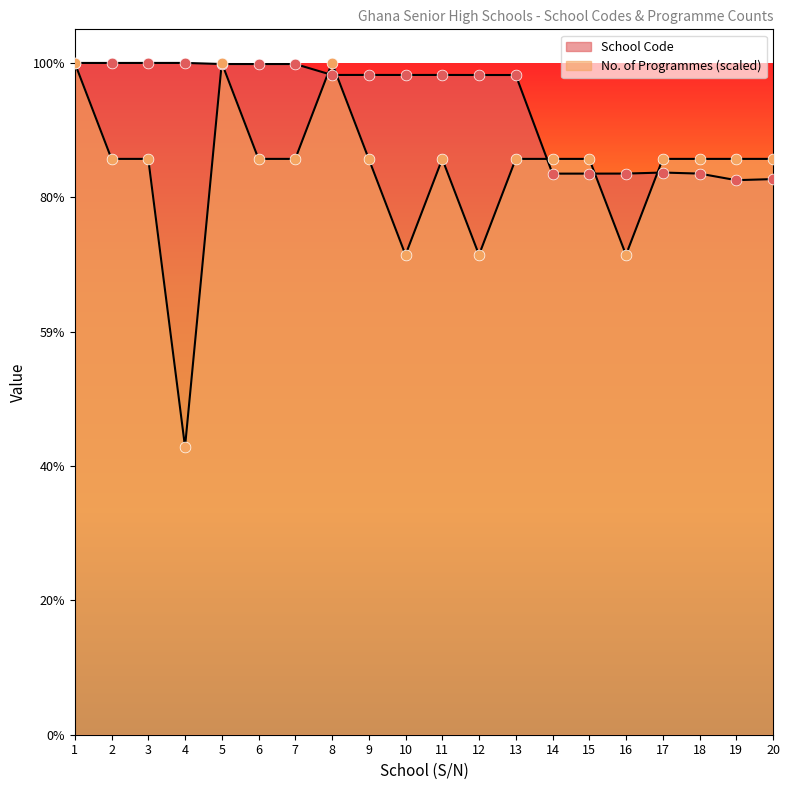

Is the value of School Code at 13 greater than the value of No. of Programmes at 15?

Yes